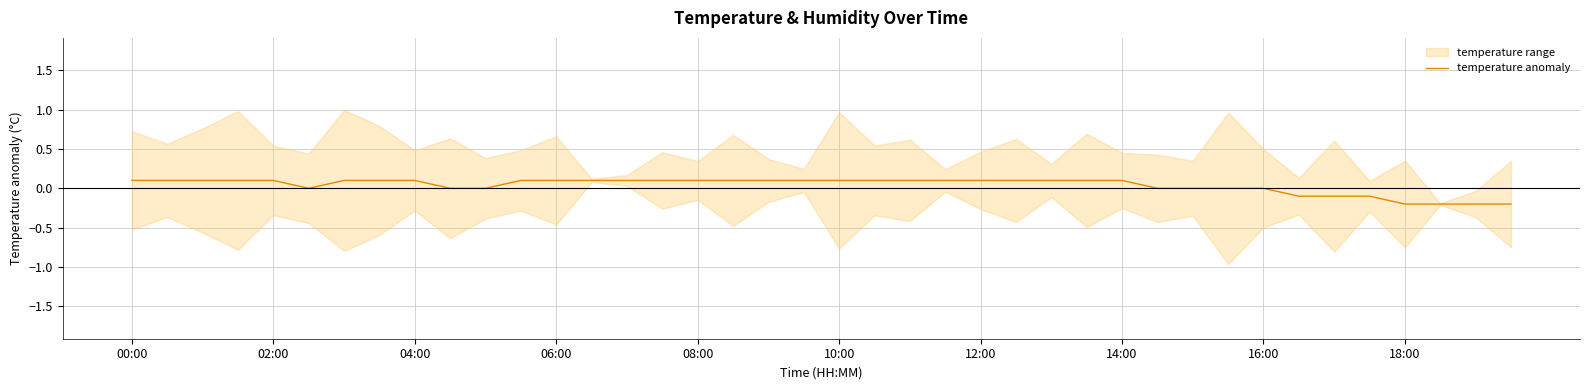

Is it true that temperature anomaly equals 0.0 at 16:00?

True